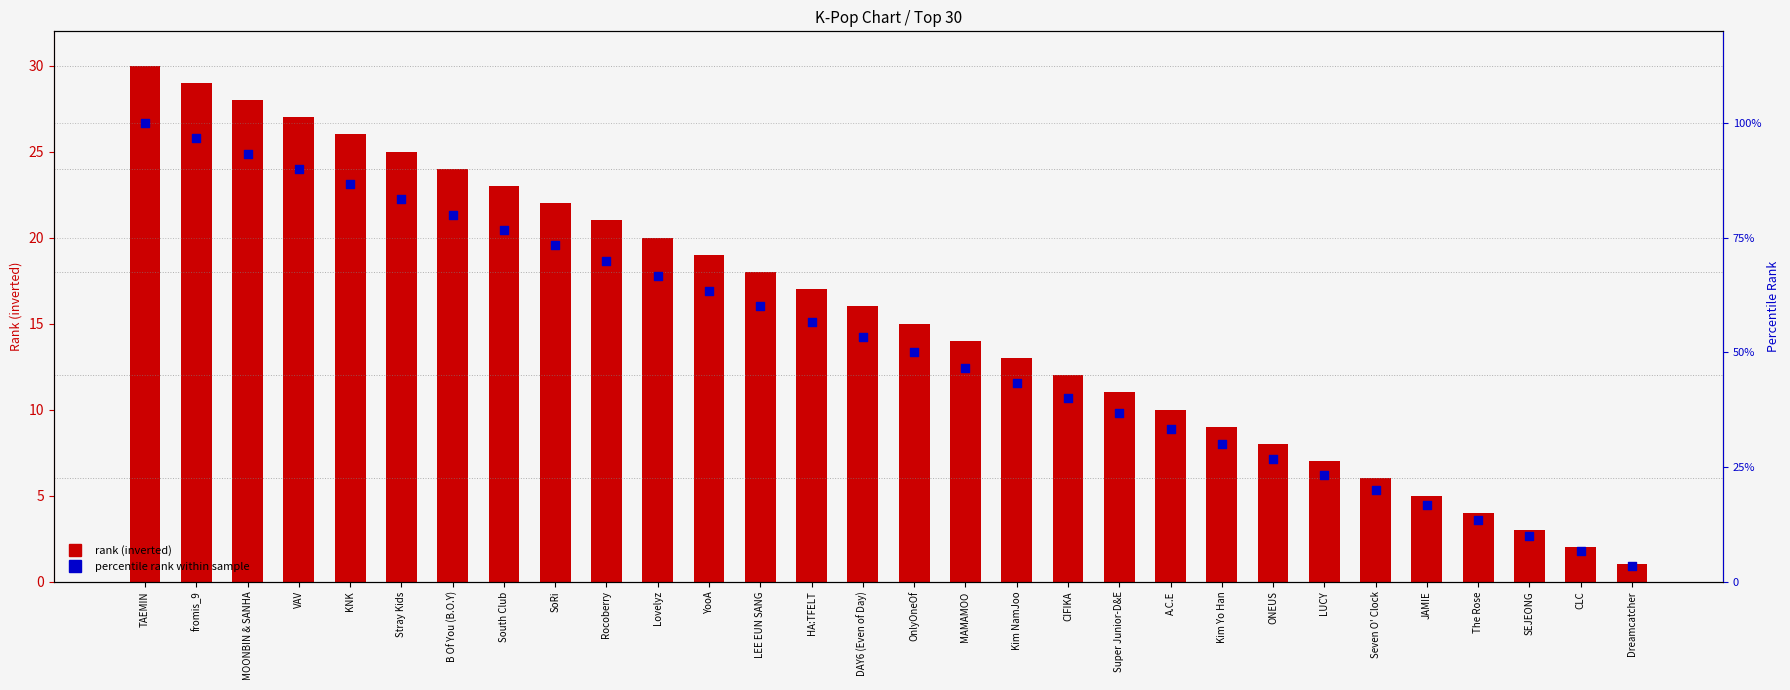

What is the total value across all series at KNK?

112.7